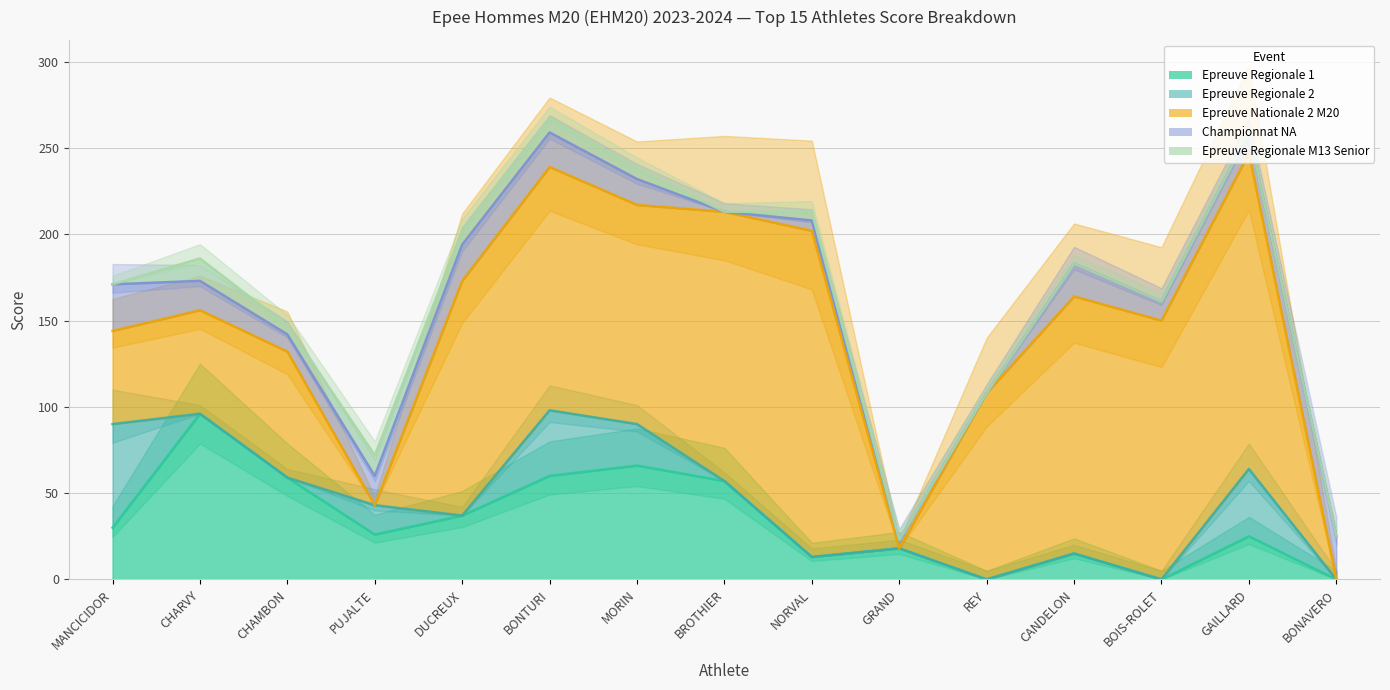

List the labels in order of Championnat NA value, smallest first.

BROTHIER, REY, GRAND, NORVAL, CHAMBON, BOIS-ROLET, GAILLARD, MORIN, CHARVY, PUJALTE, CANDELON, BONTURI, DUCREUX, BONAVERO, MANCICIDOR